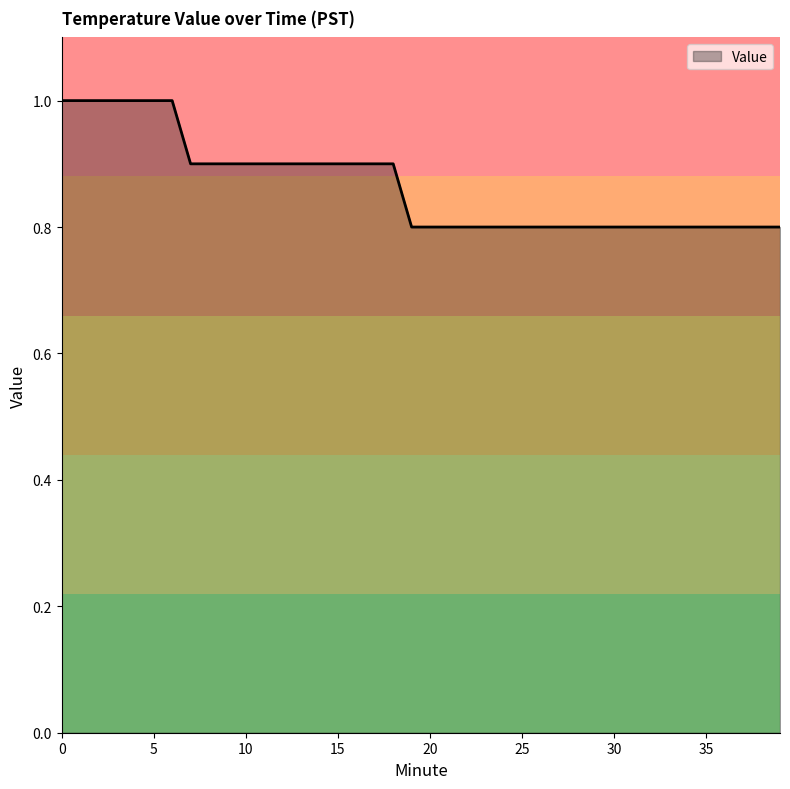

Count the number of categories in the chart.

40